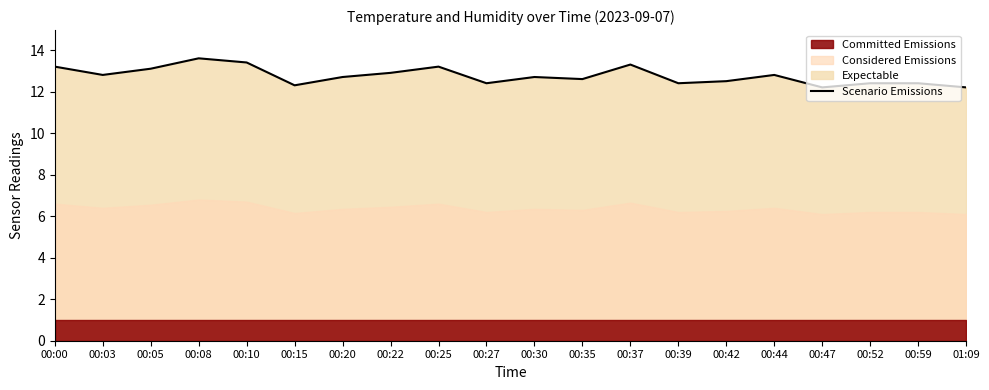

Count the number of categories in the chart.

20